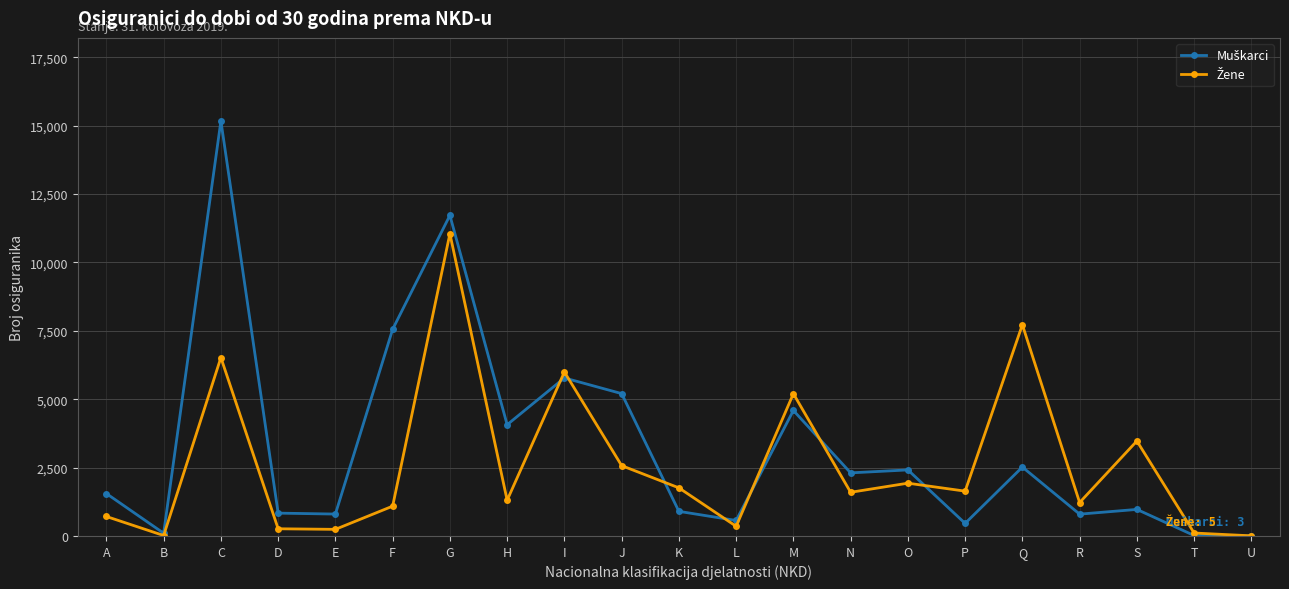

Is this an area chart (filled region under the line)?

No